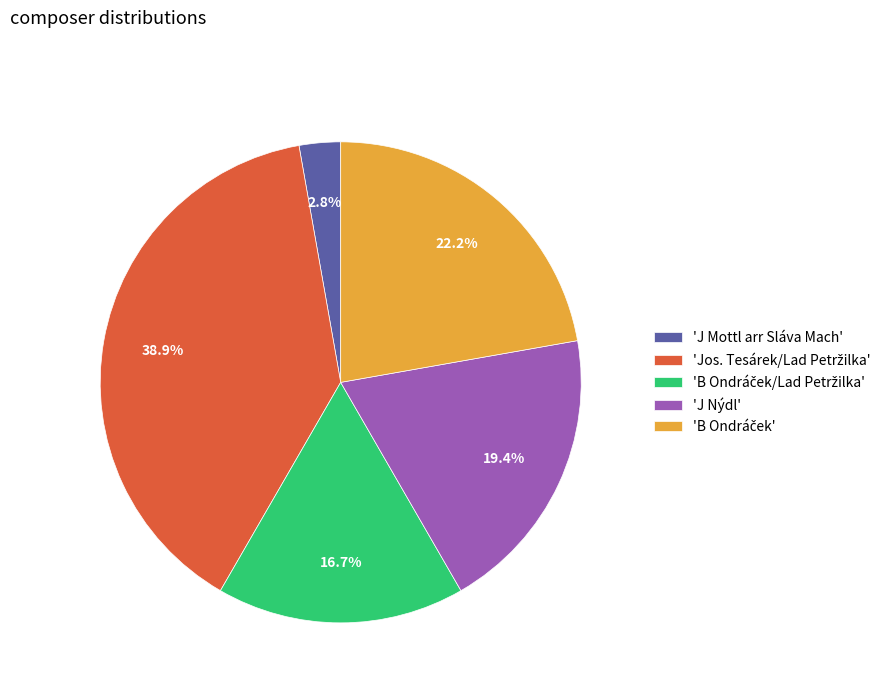

Which category has the smallest portion of the pie?

'J Mottl arr Sláva Mach'